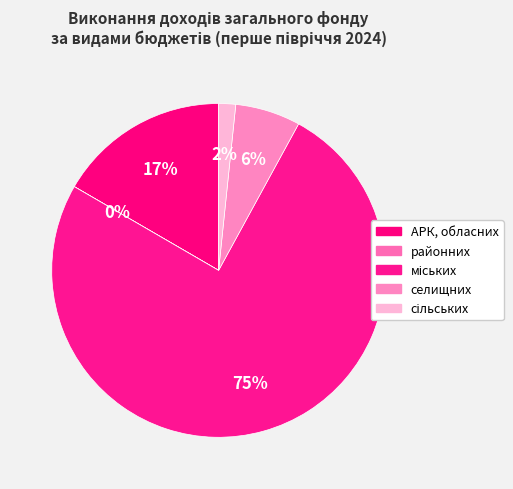

What is the change in value from селищних to сільських?

-11864892.9